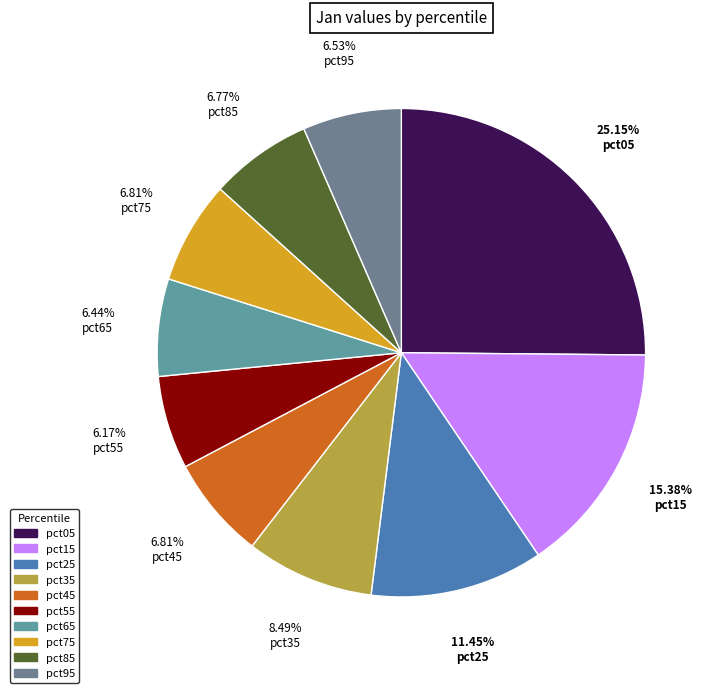

Is the sum of pct95 and pct65 greater than half?

No